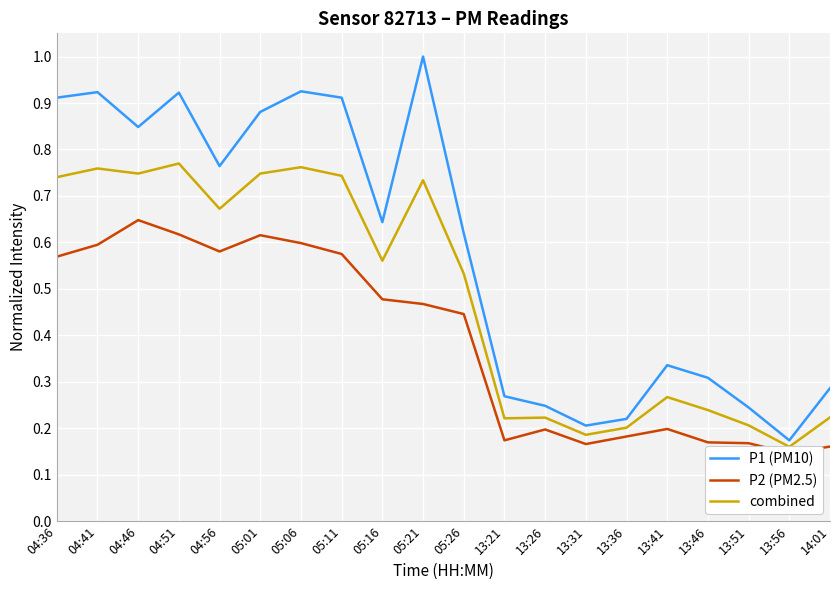

At which category is the sum across all series the highest?

04:51